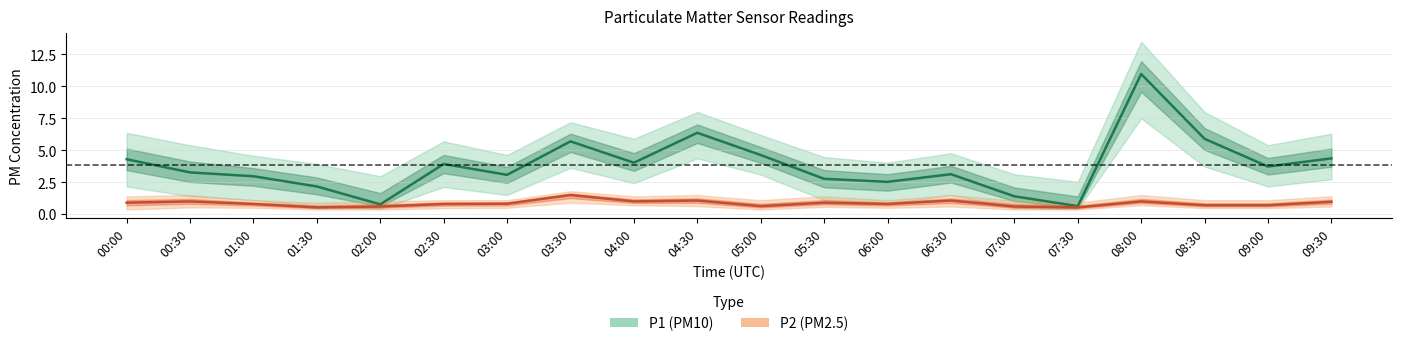

True or false: P1 (PM10) mean and P2 (PM2.5) mean intersect in this chart.

False